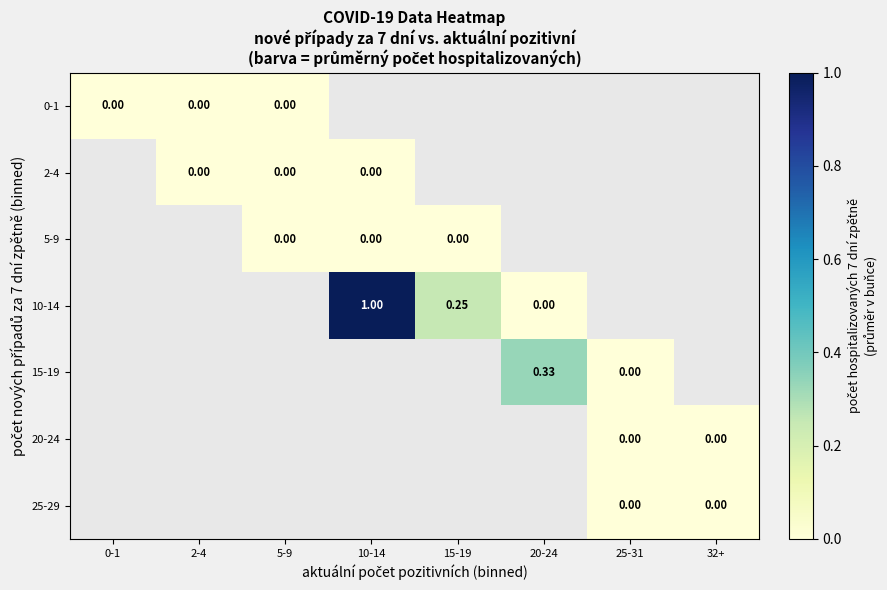

At which category does the chart reach its minimum across all series?

0-1